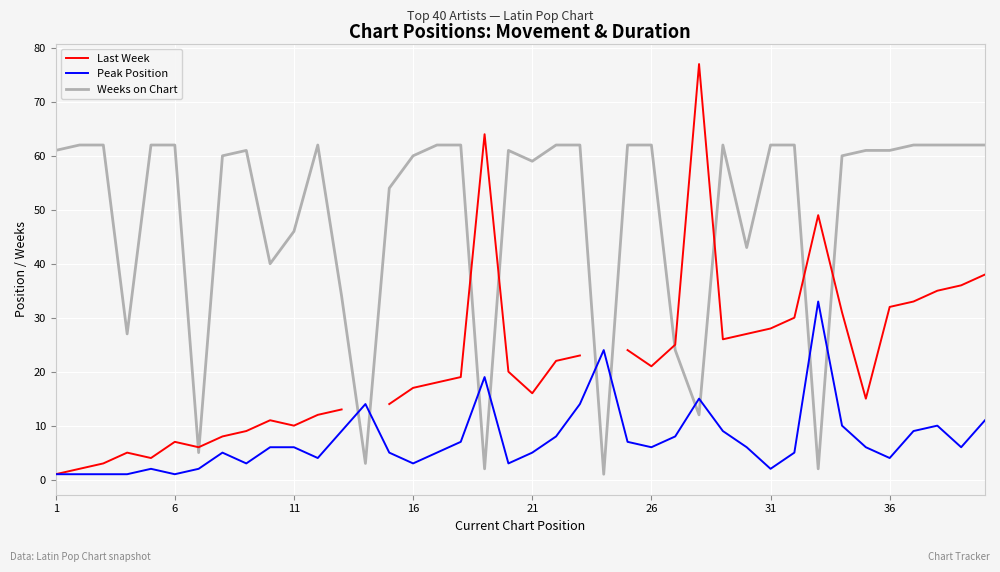

At which label does Peak Position reach its minimum?

1